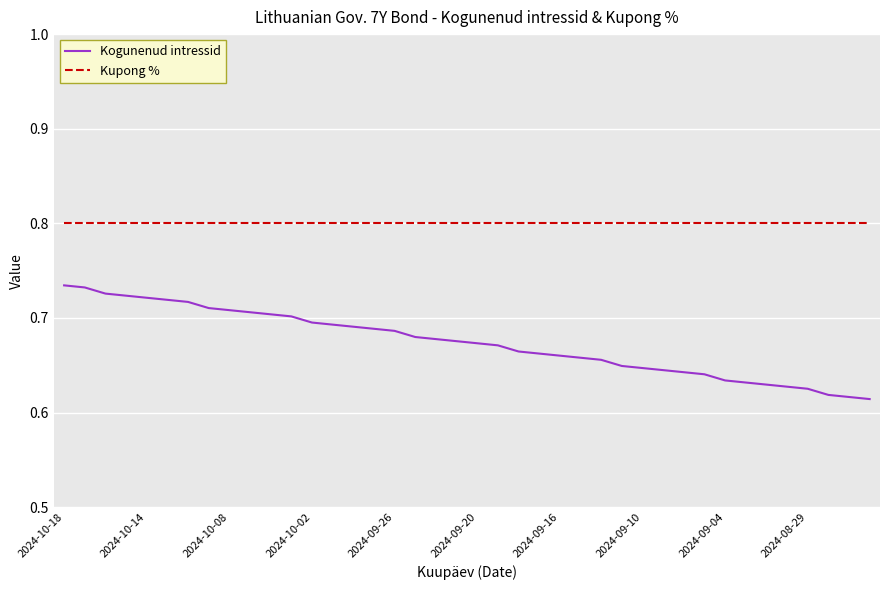

List the series in order of their overall mean, highest first.

Kupong %, Kogunenud intressid